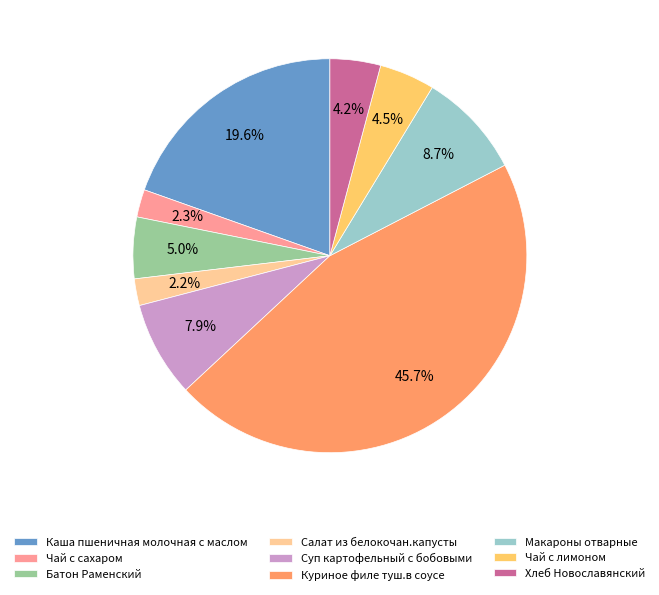

Count the number of slices in the pie.

9